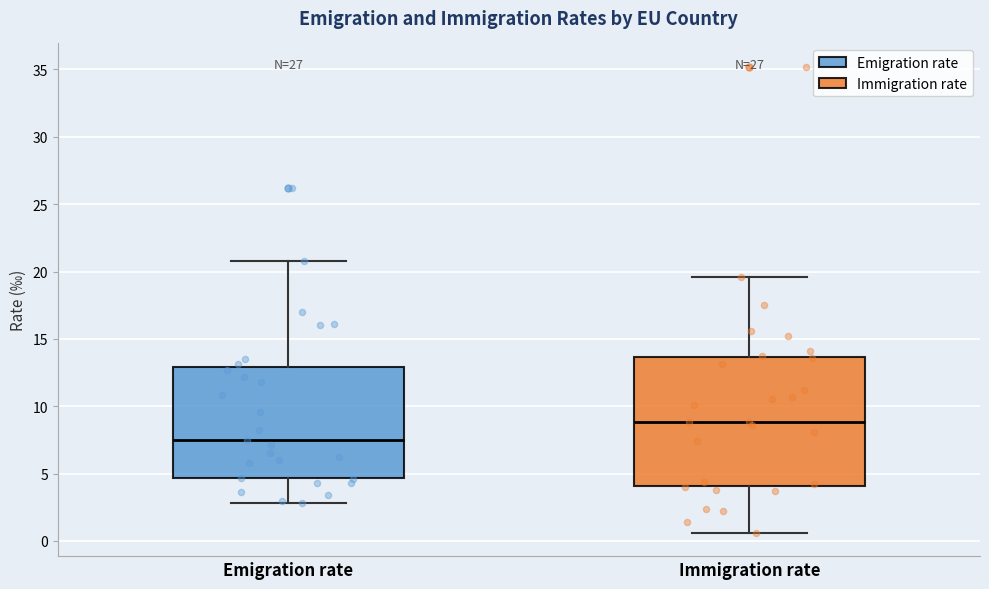

Reading left to right, transcribe this box plot: for each box, give where its median line is, the range the box spans, and where its two whiskers end, as read against the y-axis. The values are not printed on the chart, so give them approximately, as read against the axis.

Emigration rate: median 7.5, box 4.5 to 13.0, whiskers 3.0 to 21.0
Immigration rate: median 9.0, box 4.0 to 13.5, whiskers 0.5 to 19.5